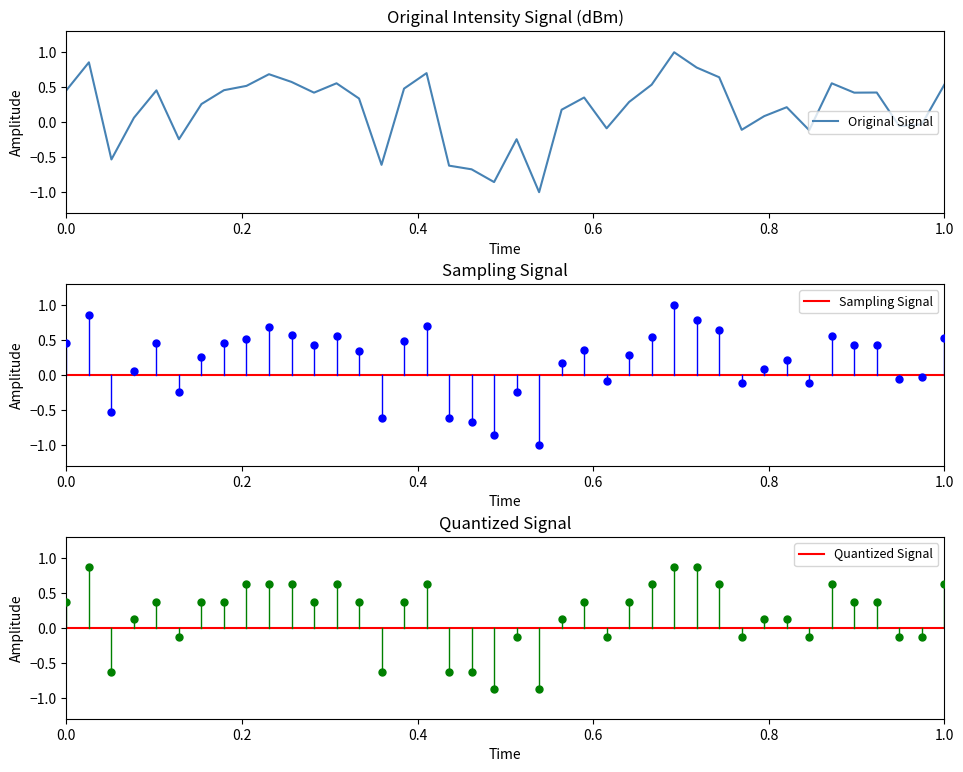

What is the minimum value for Original Signal?

-1.0